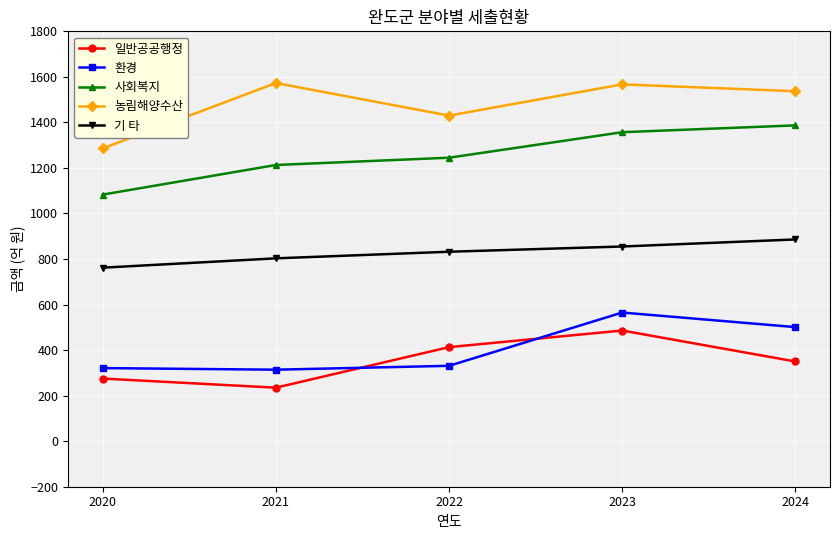

What is the difference between the highest and lowest values at 2021?

1338